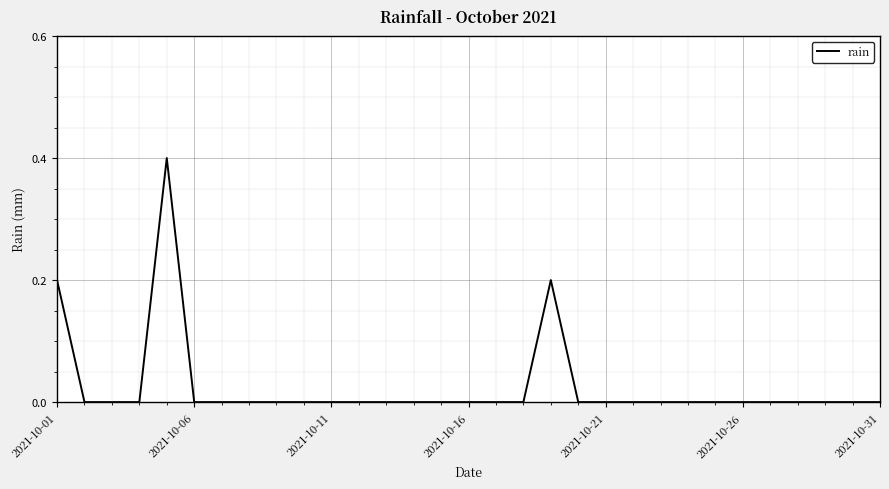

What is the difference between the maximum and minimum values?

0.4